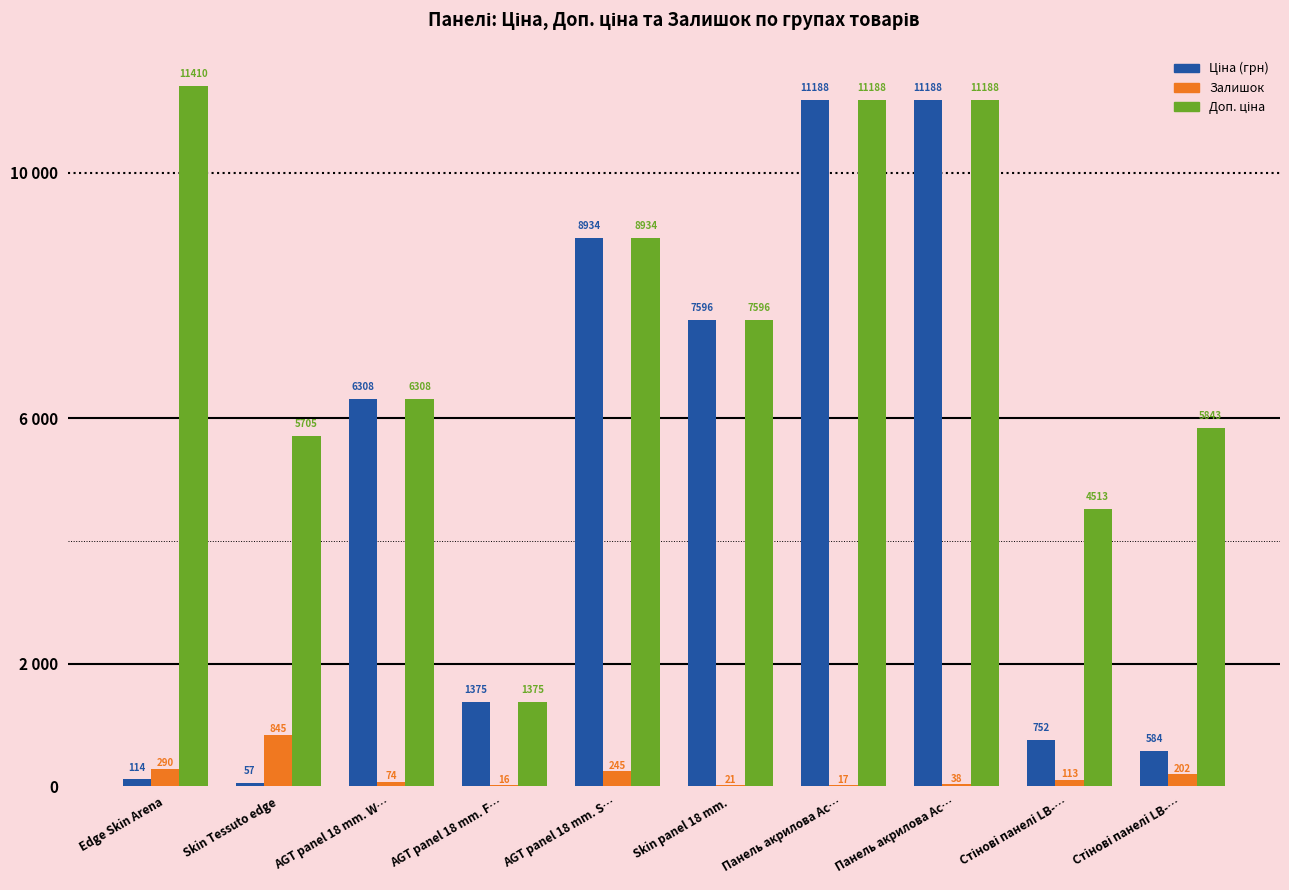

Does the chart contain stacked bars?

No